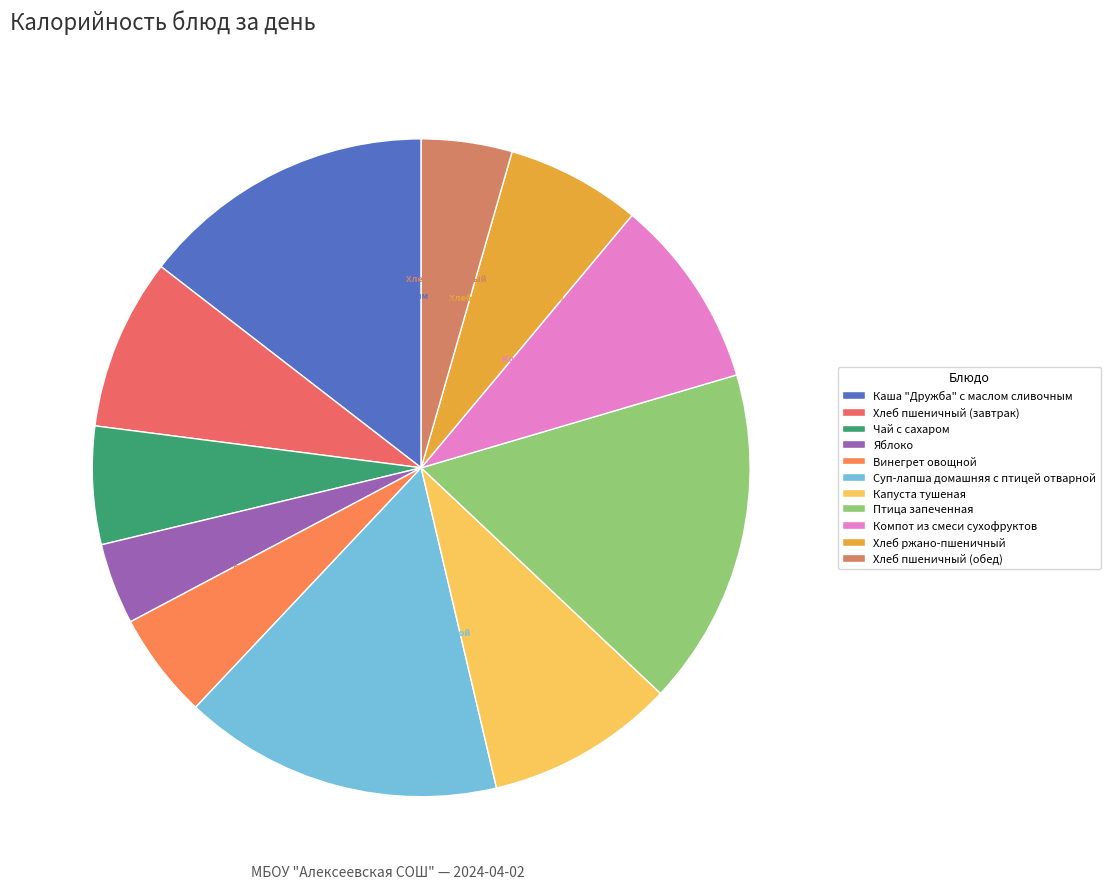

Which category has the smallest portion of the pie?

Яблоко